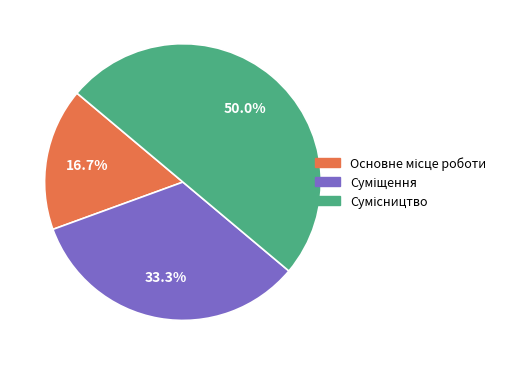

Which slice is the smallest?

Основне місце роботи